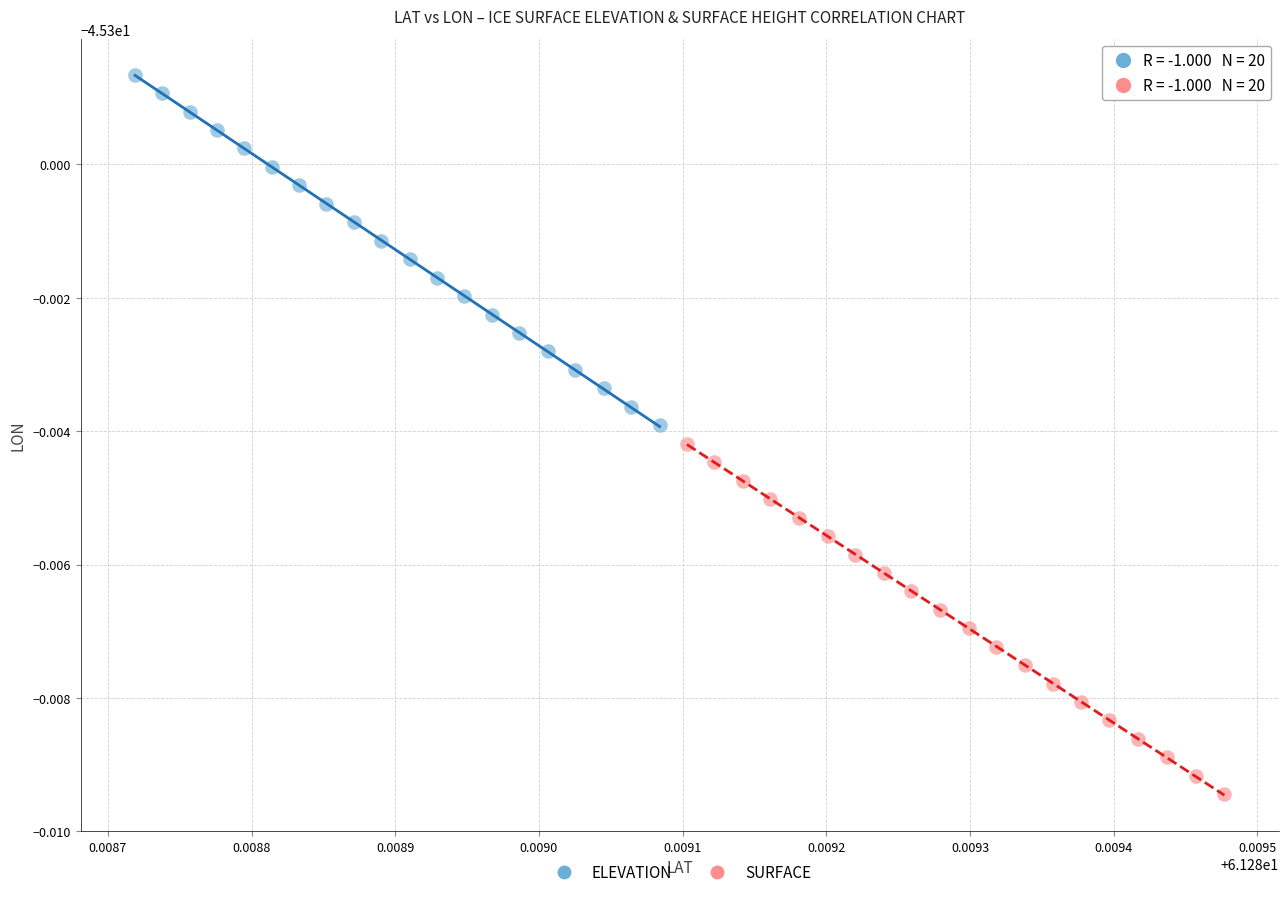

Which series contains the lowest Y value?

SURFACE